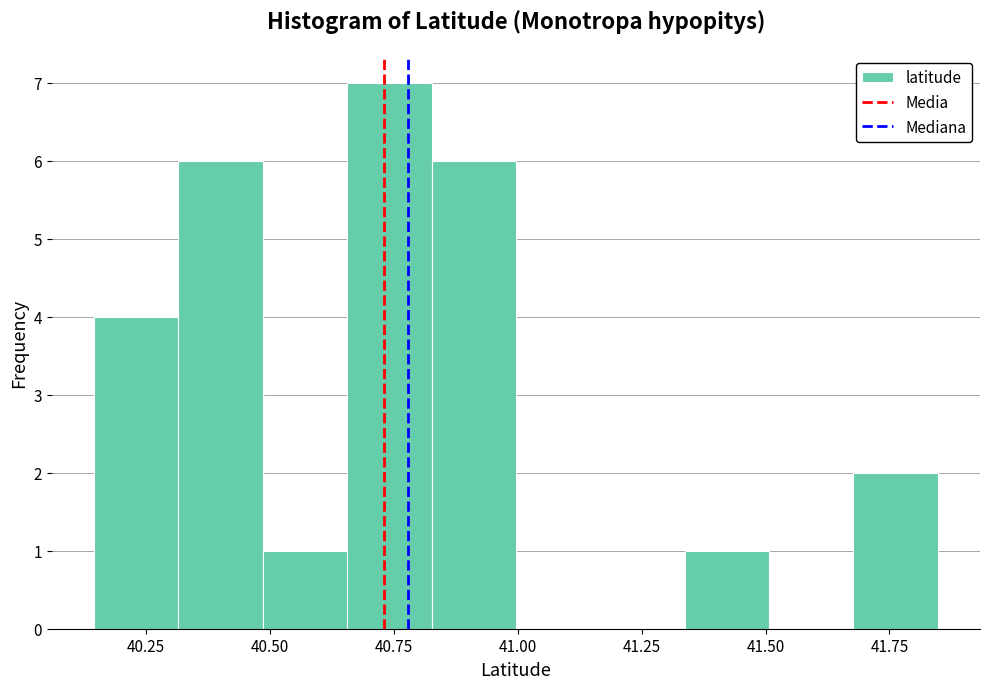

Read against the x-axis, roughly where is the centre of the tallest bar?

40.75